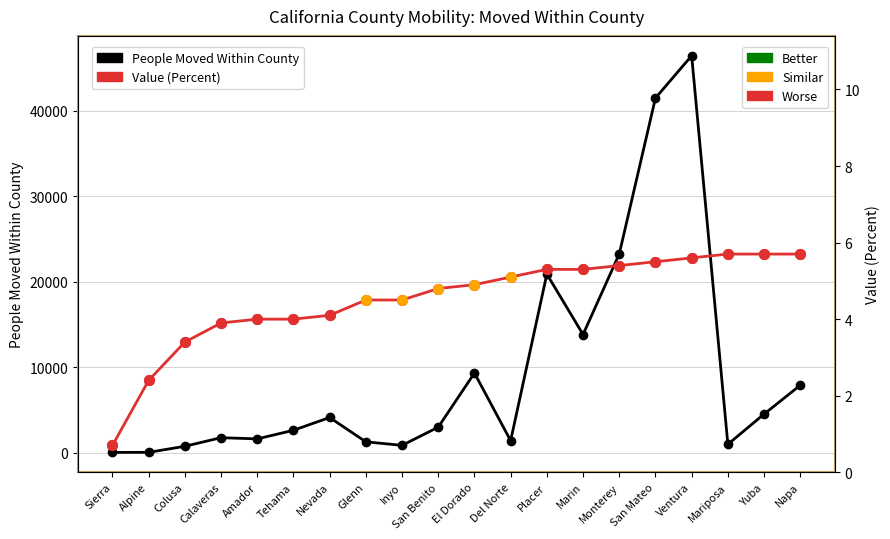

Where is the first local minimum for People Moved Within County?

Amador